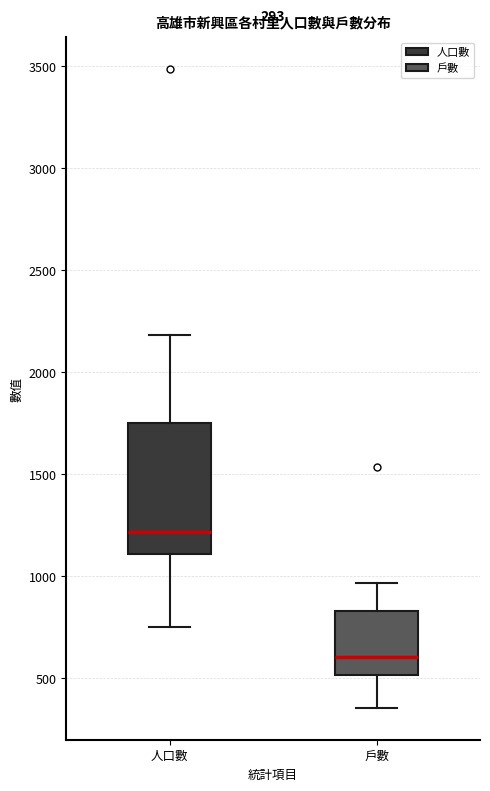

Which box's median line is the lowest?

戶數